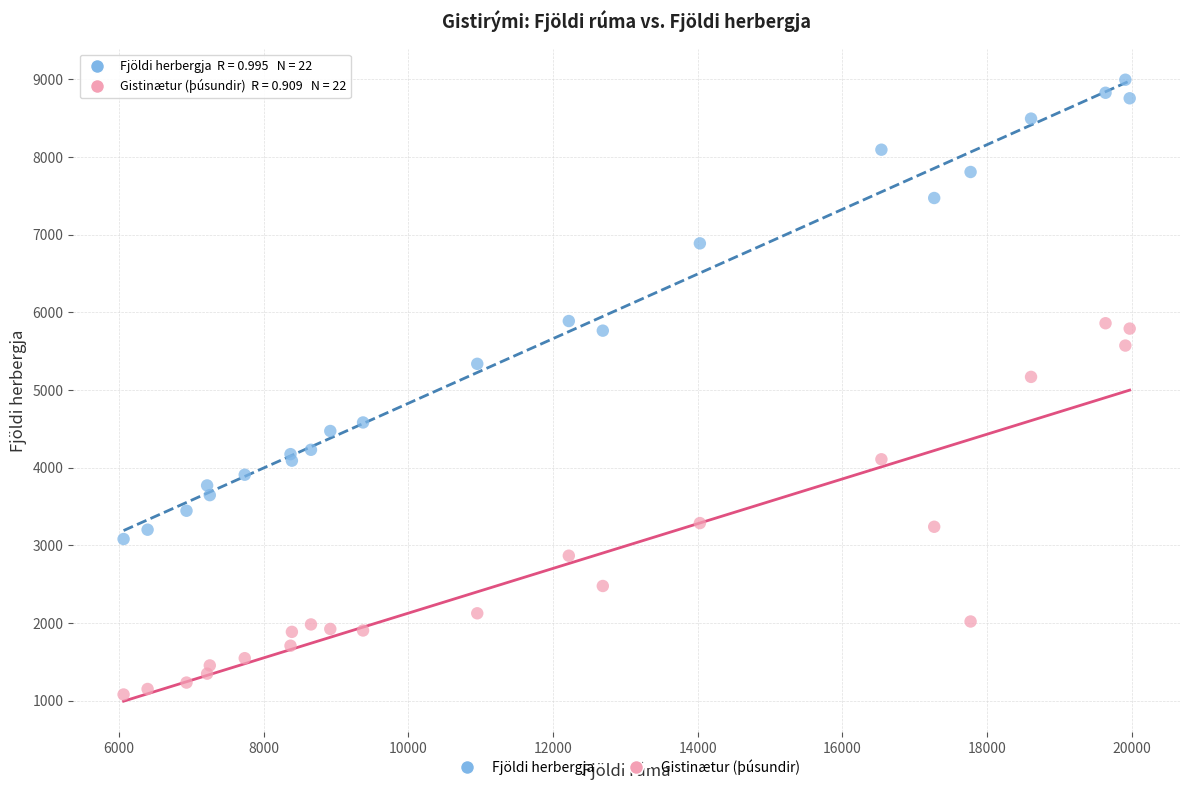

Across all series, what Y value is closest to 5038?

5169.7